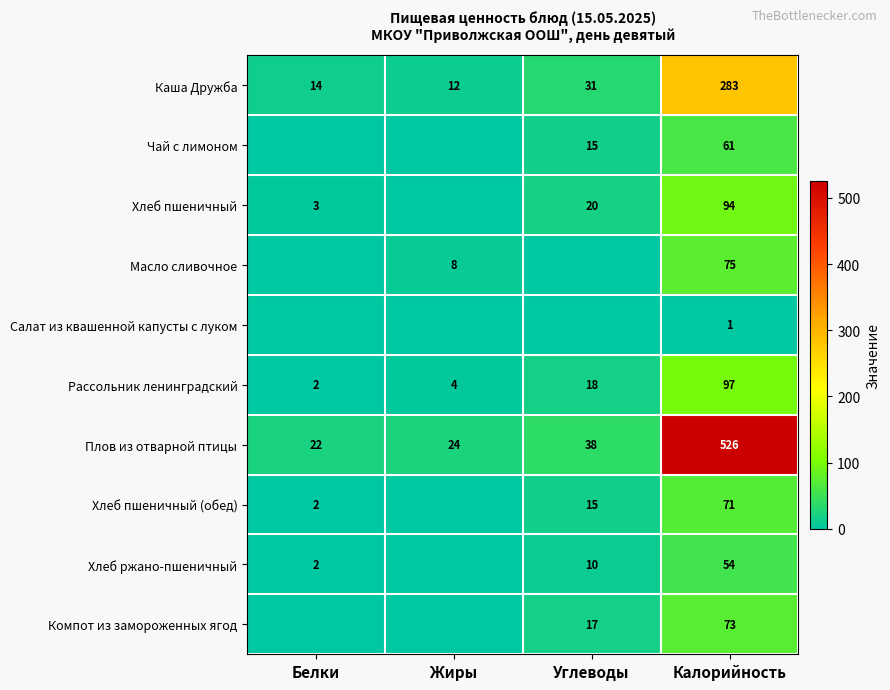

What is the minimum value for Каша Дружба?

12